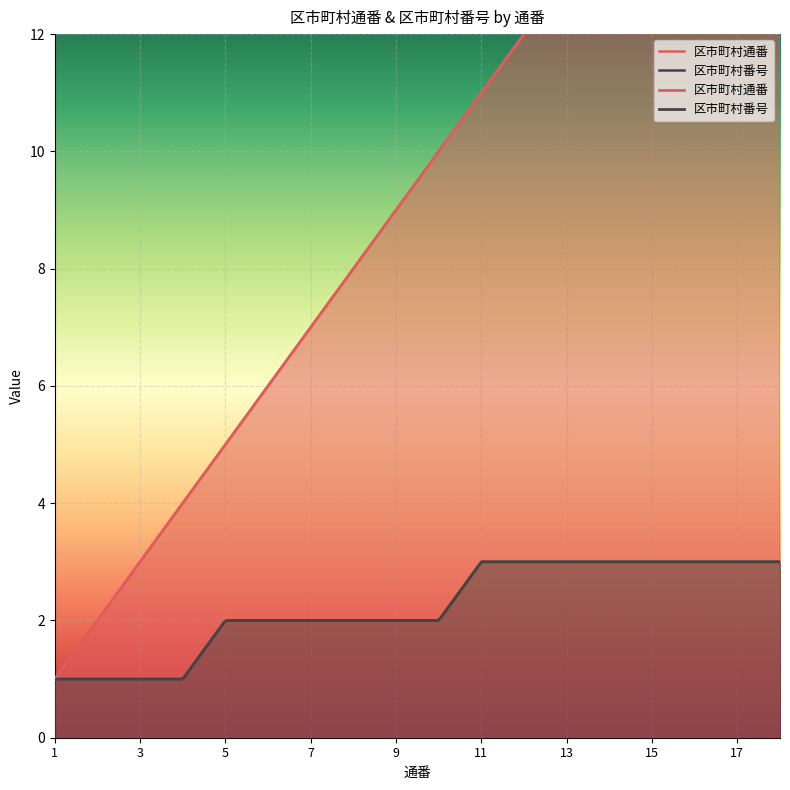

How many values in the 区市町村番号 series are below 2?

4